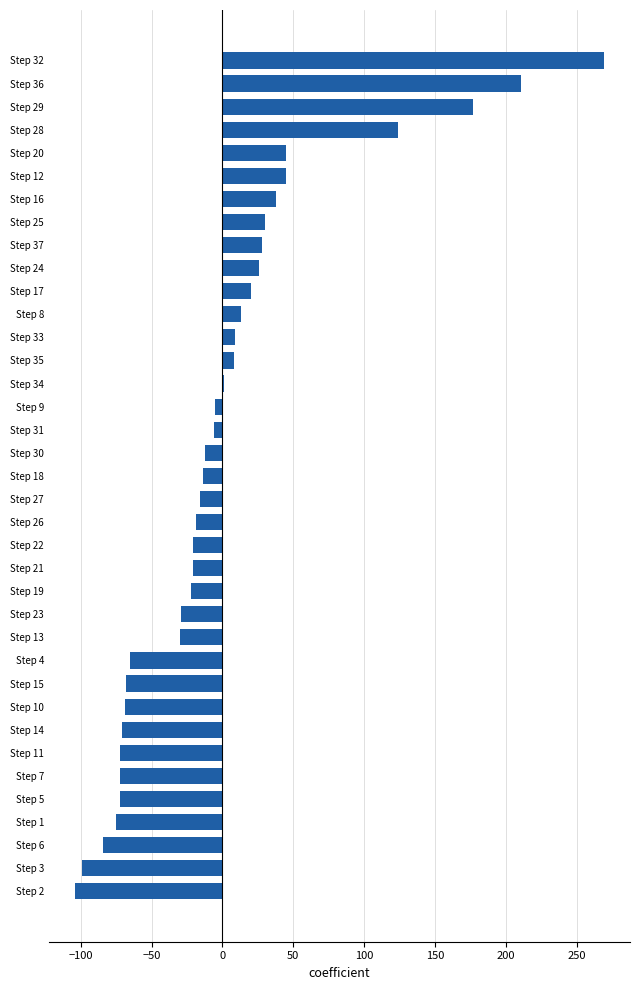

The chart shows a value of -47.7 at Step 10. True or false?

False